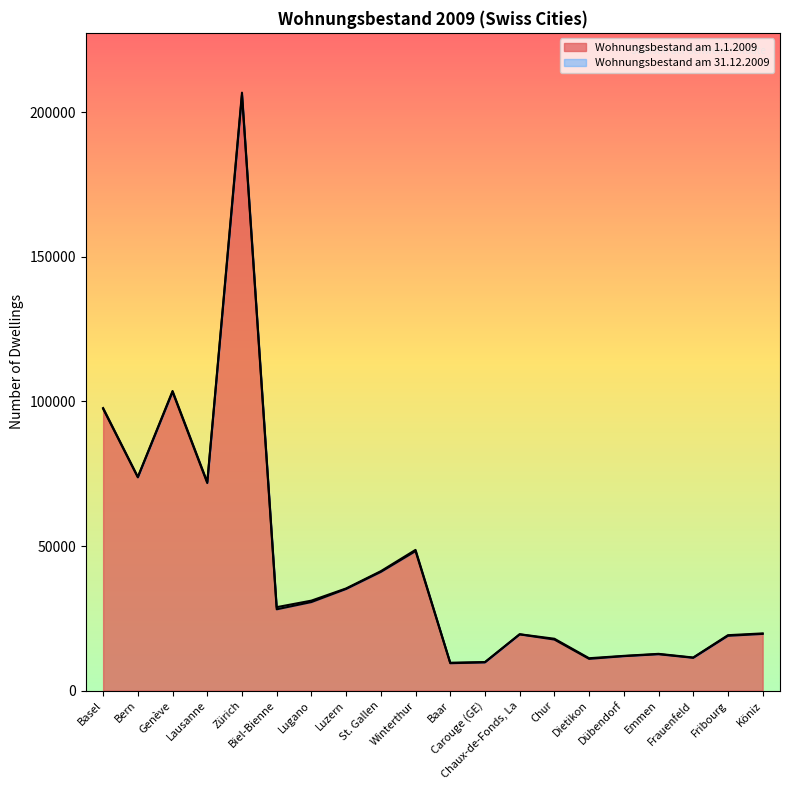

True or false: Wohnungsbestand am 1.1.2009 and Wohnungsbestand am 31.12.2009 cross at least once.

False